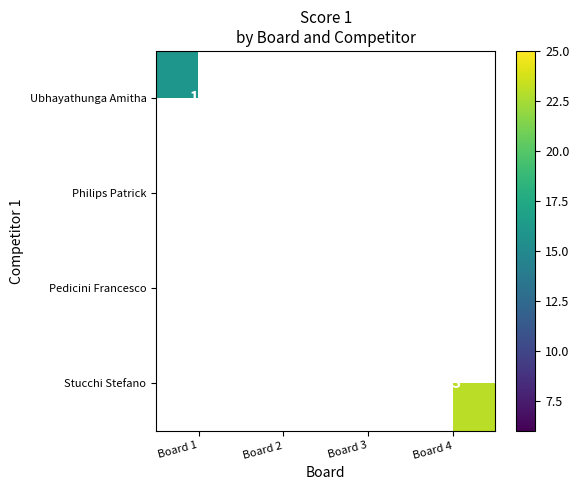

What is the minimum value shown in the chart?

6.0